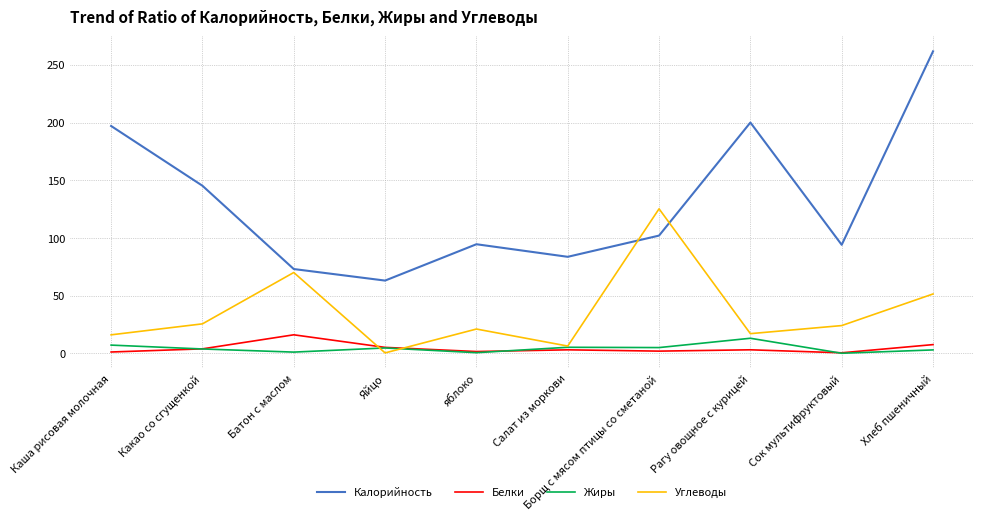

The Углеводы series shows 0.3 at Яйцо. True or false?

True